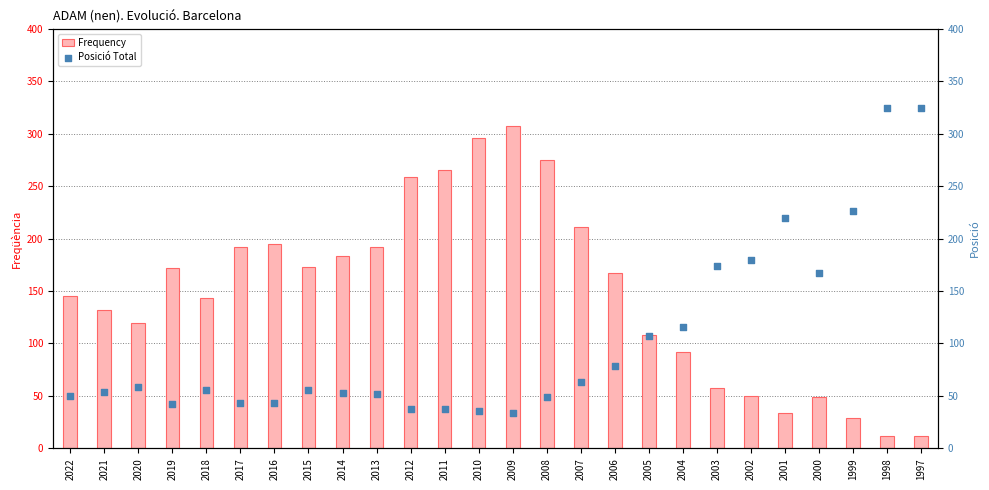

Which series reaches the minimum Y coordinate?

Frequency